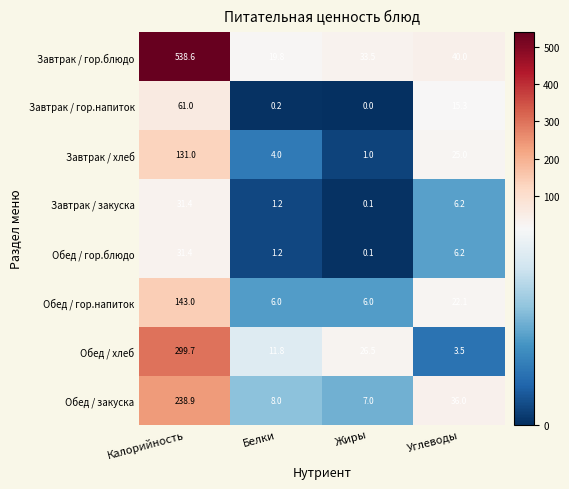

At which label is Обед / гор.напиток closest to 74?

Углеводы